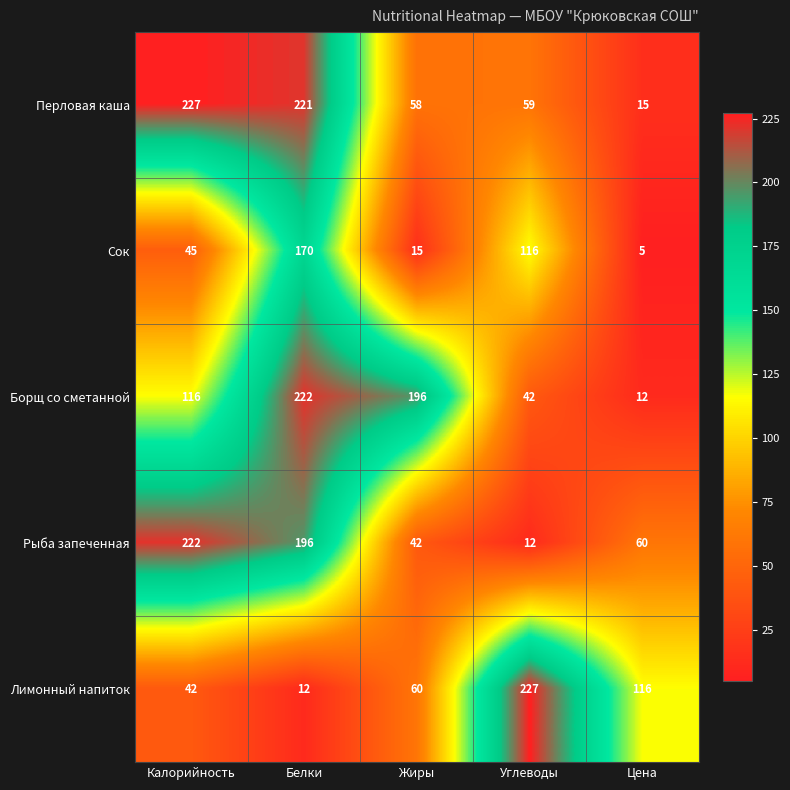

Reading left to right, list all the values displayed in this chart.

Перловая каша: 227	221	58	59	15
Сок: 45	170	15	116	5
Борщ со сметанной: 116	222	196	42	12
Рыба запеченная: 222	196	42	12	60
Лимонный напиток: 42	12	60	227	116